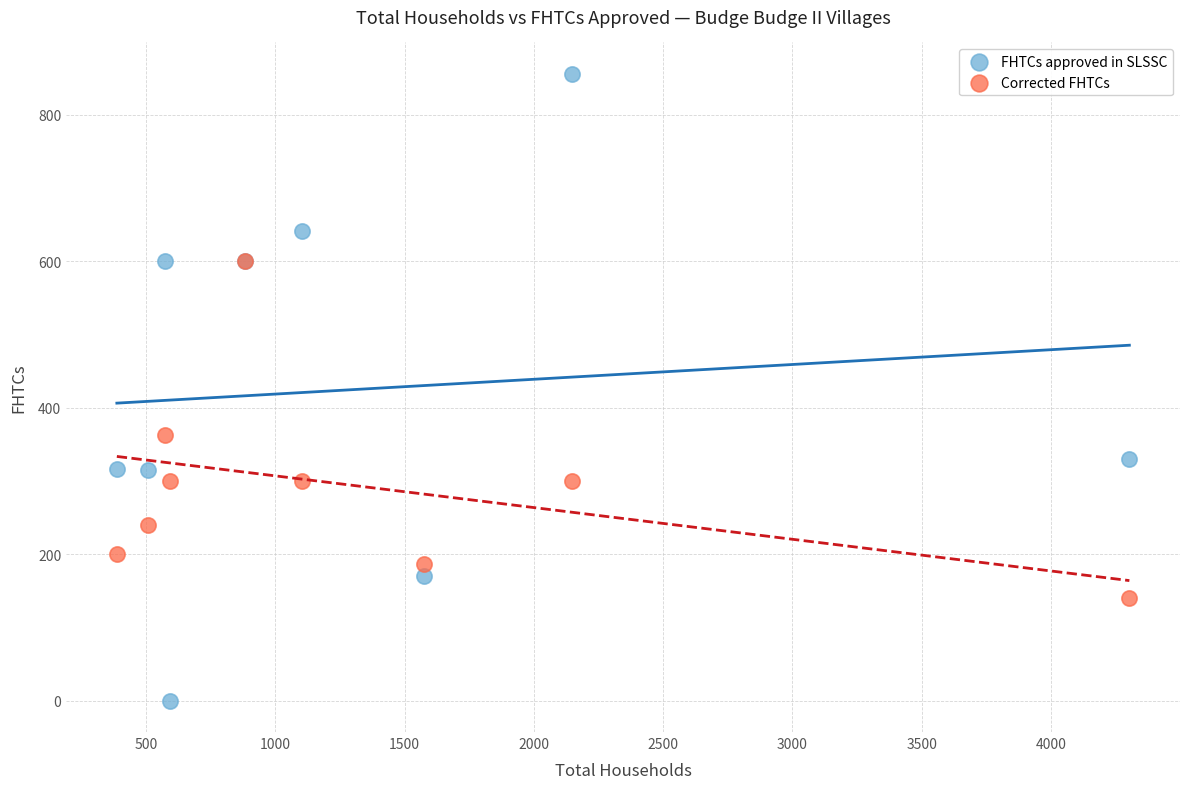

In the FHTCs approved in SLSSC series, what Y value is closest to 428?

330